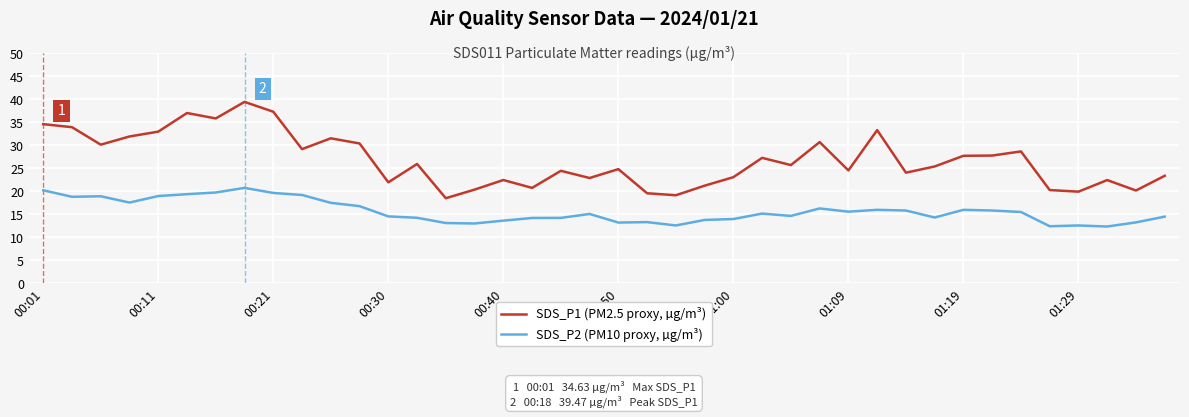

How many series are shown in this chart?

2